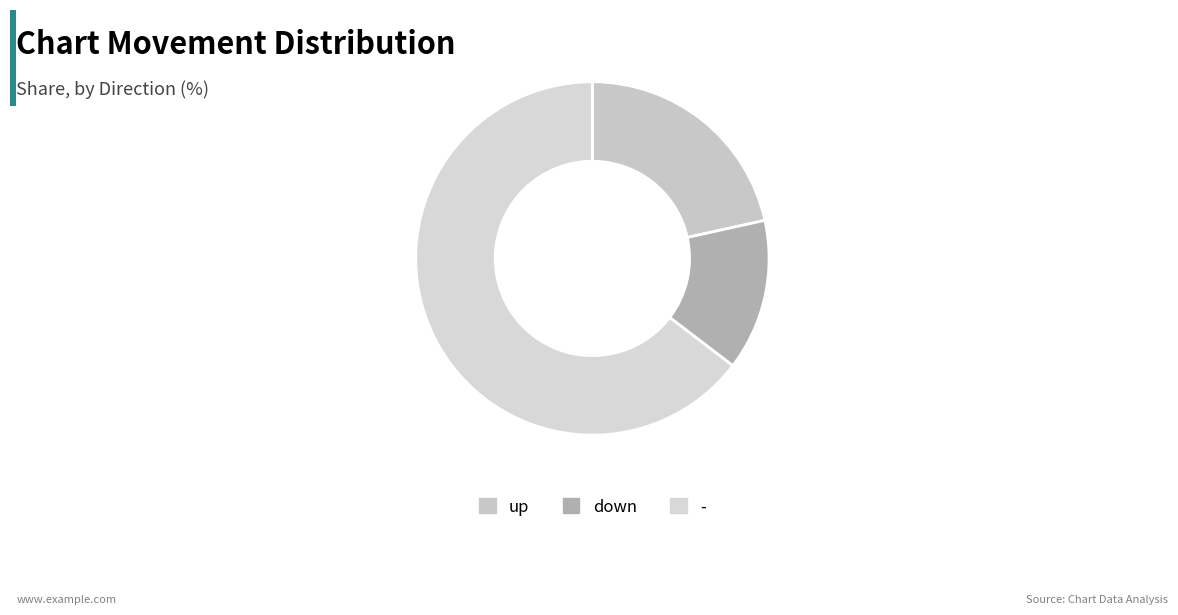

Combined, what portion of the pie is up and -?

86.2%